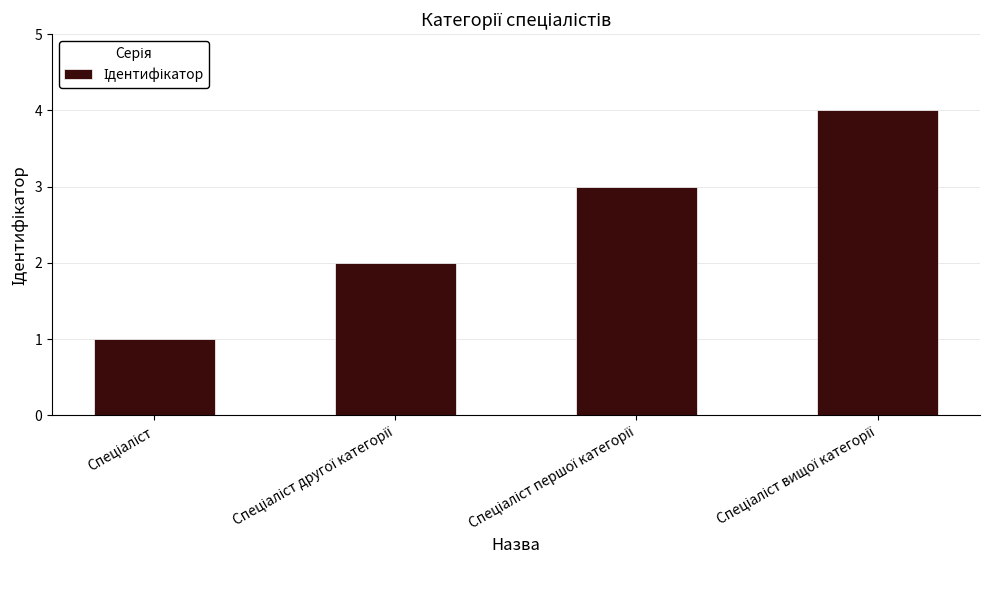

Reading left to right, transcribe all the data shown in this chart.

1	2	3	4